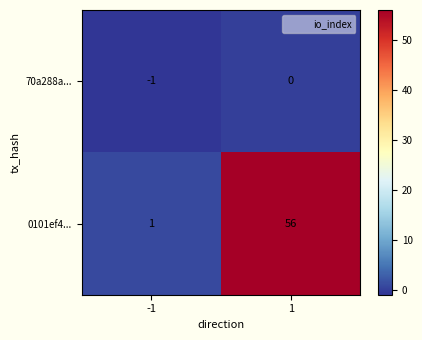

What is the maximum value shown in the chart?

56